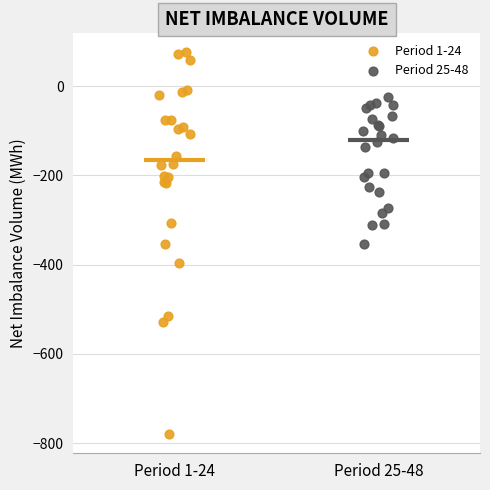

Which series reaches the minimum Y coordinate?

Period 1-24